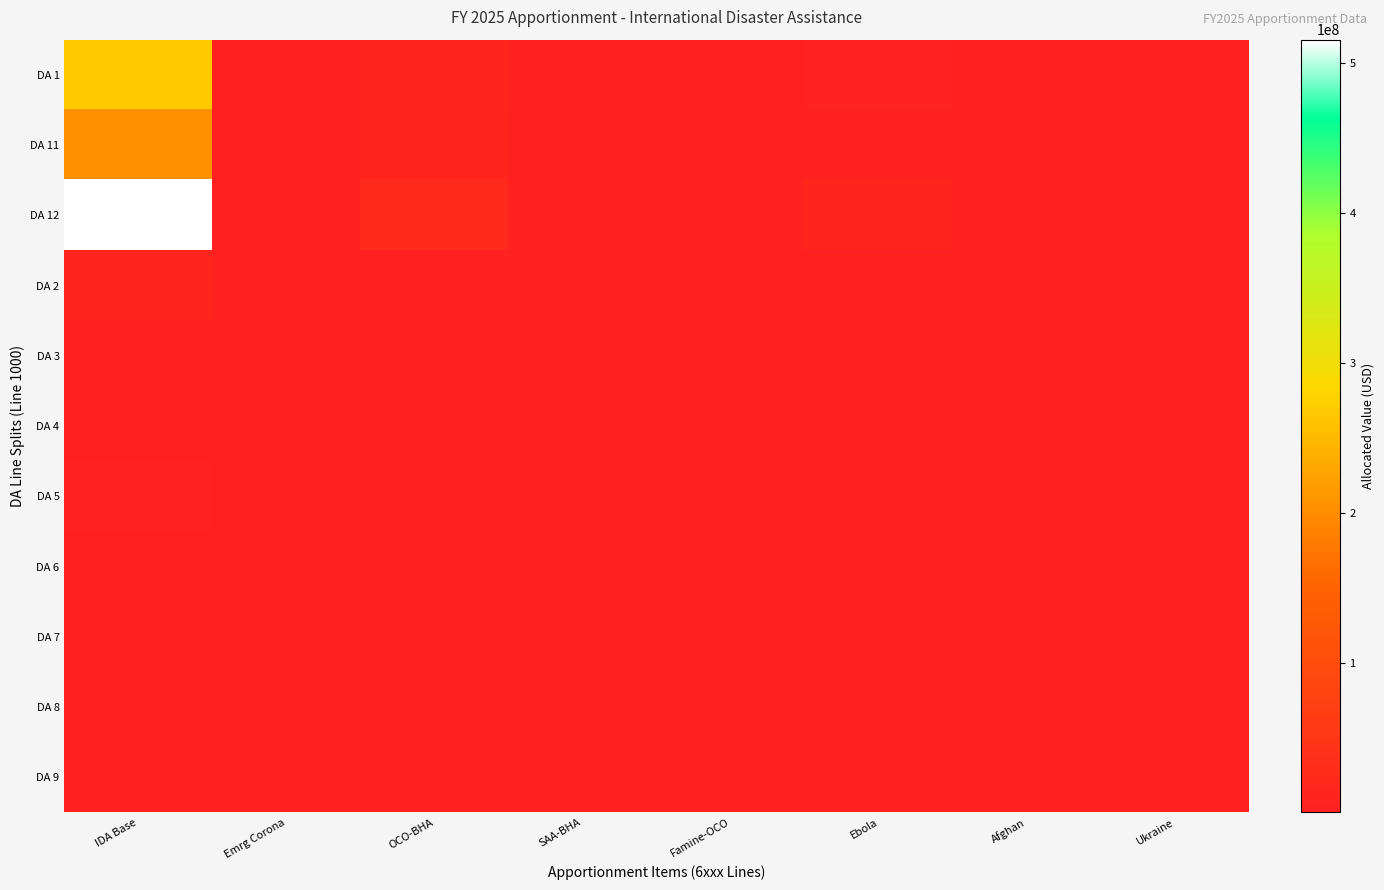

Rank the series by their maximum value, from highest to lowest.

DA 12, DA 1, DA 11, DA 2, DA 5, DA 4, DA 6, DA 8, DA 3, DA 9, DA 7